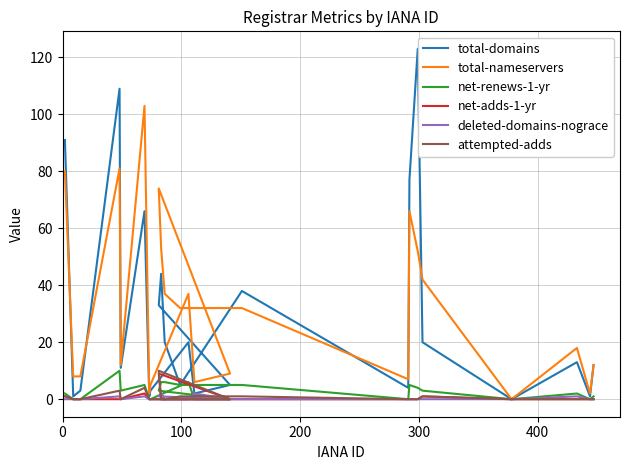

Which series has the widest spread of values?

total-domains